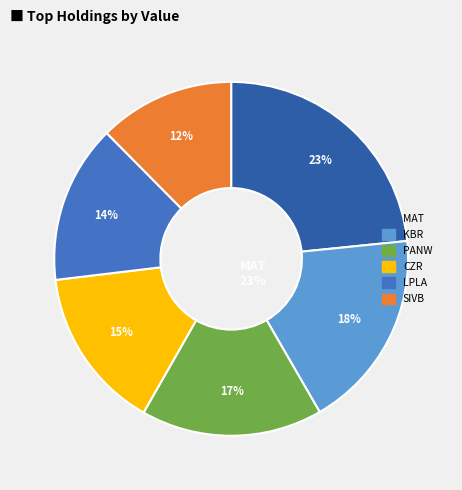

Rank the categories by value from lowest to highest.

SVB FINANCIAL GROUP, LPL FINL HLDGS INC, CAESARS ENTERTAINMENT INC NE, PALO ALTO NETWORKS INC, KBR INC, MATTEL INC